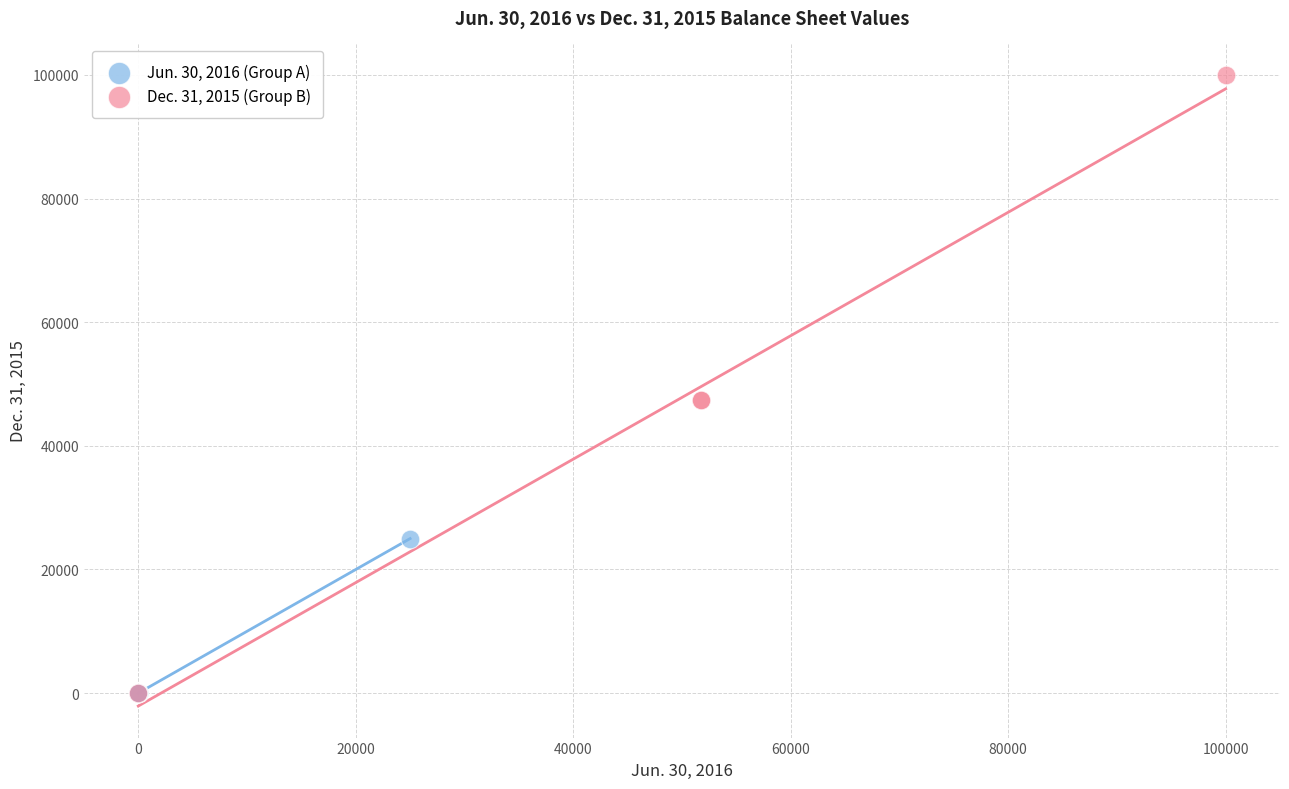

What are all the series names shown in the legend?

Jun. 30, 2016 (Group A), Dec. 31, 2015 (Group B)